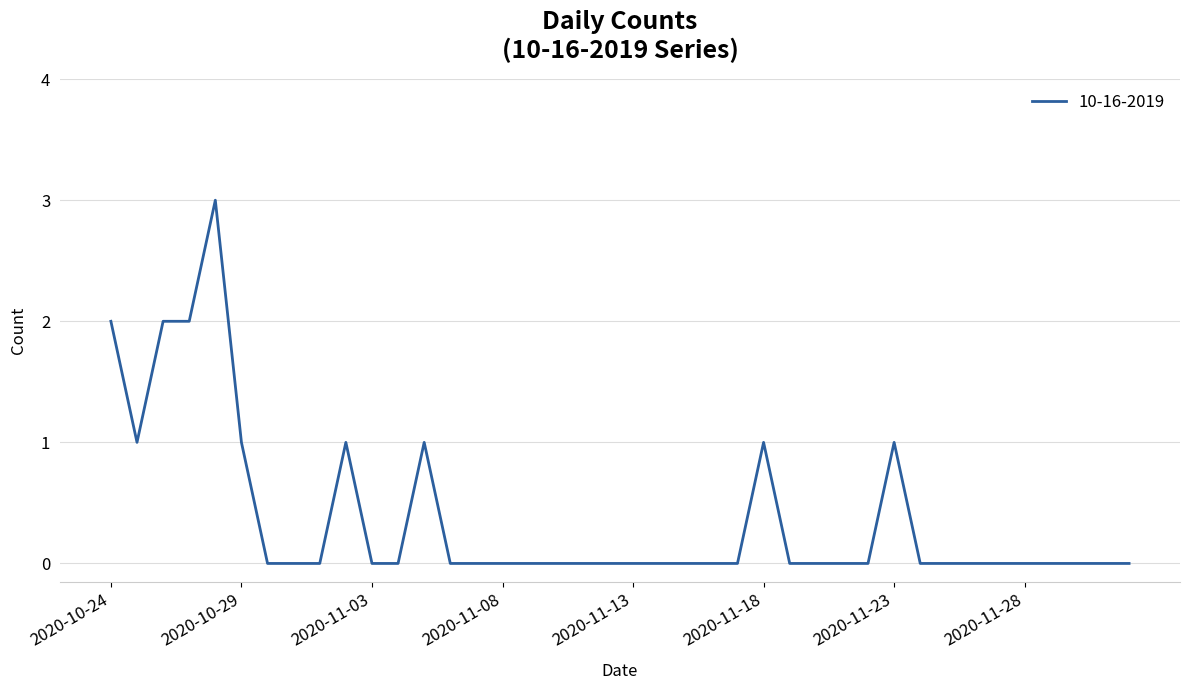

What is the maximum value shown in the chart?

3